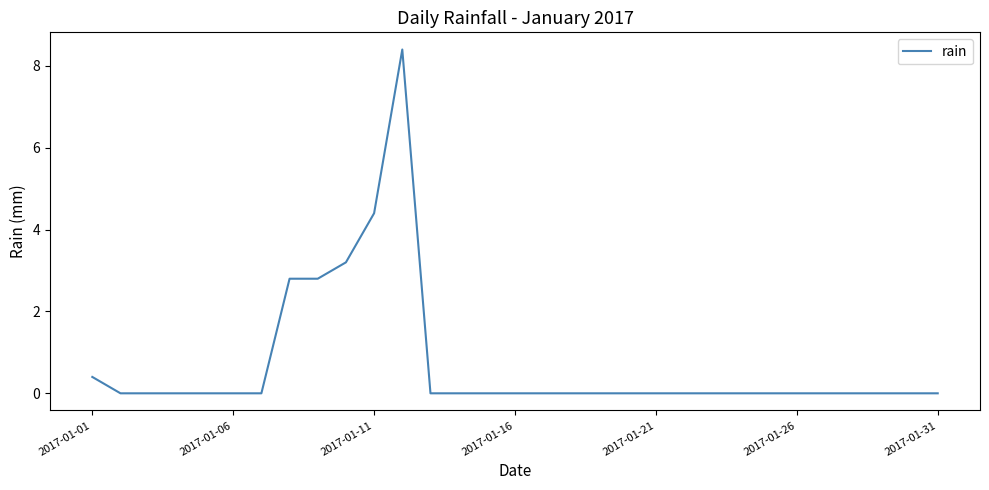

What is the greatest value displayed?

8.4